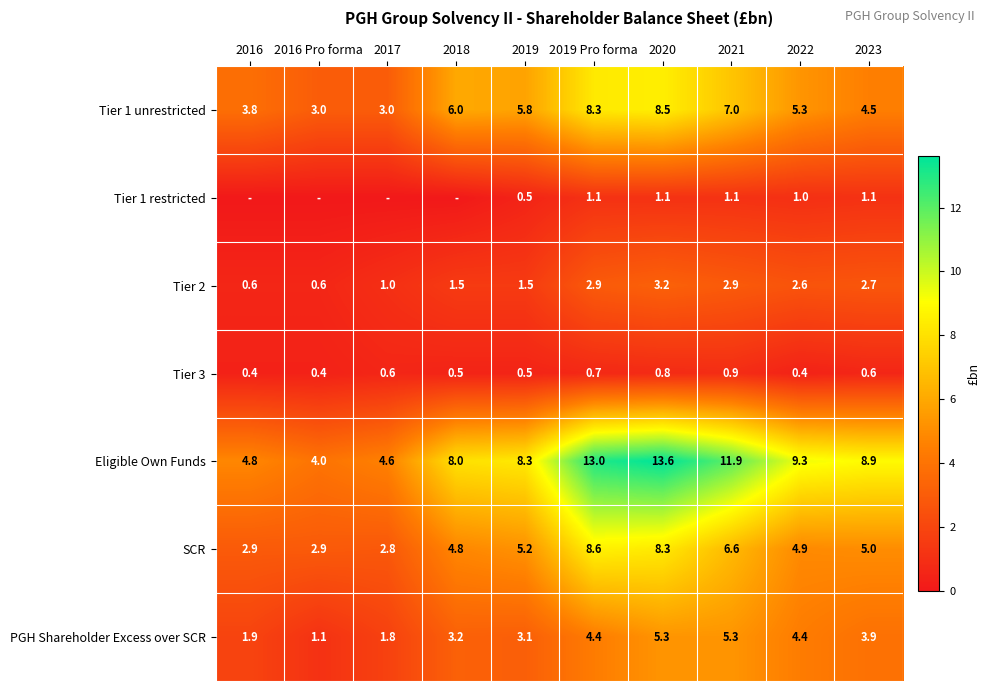

Is the value of Tier 3 at 2023 greater than the value of Eligible Own Funds at 2019 Pro forma?

No